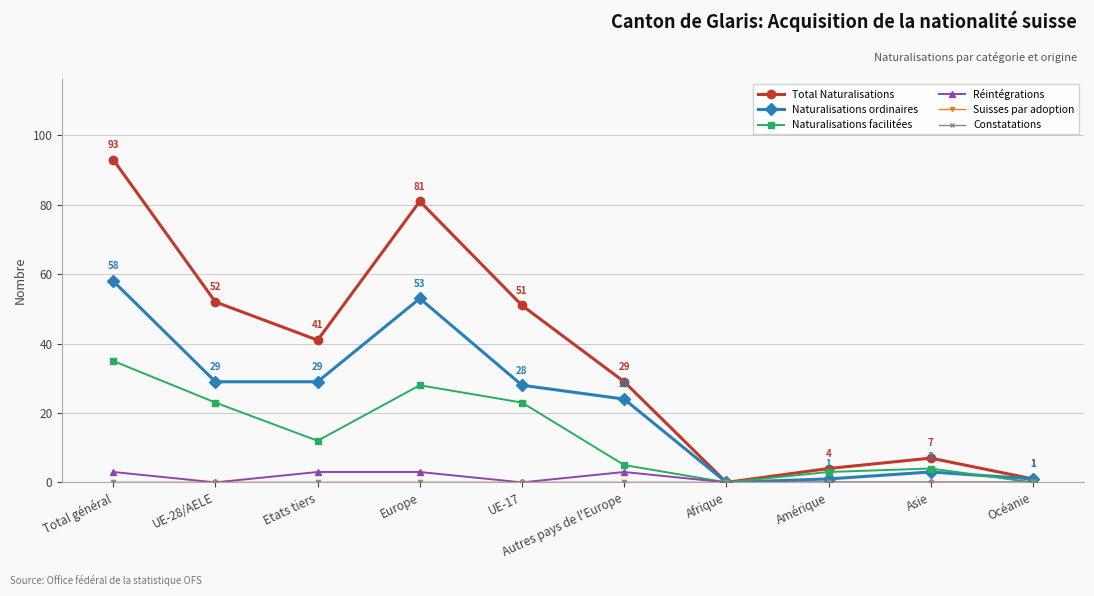

Is this an area chart (filled region under the line)?

No